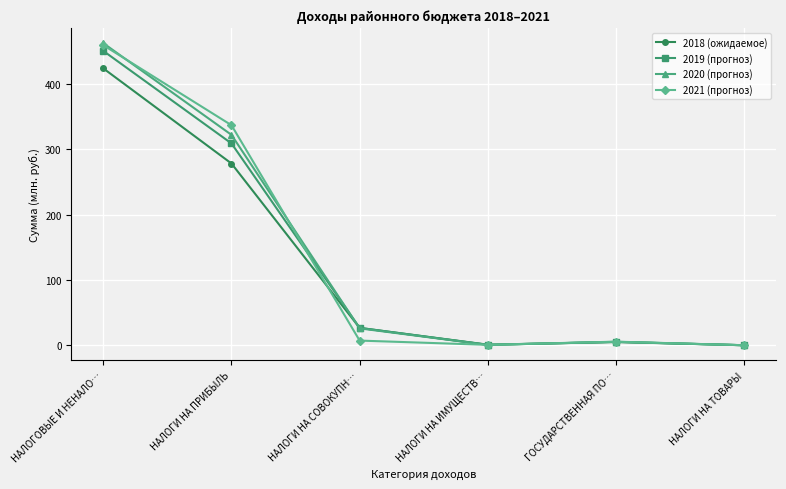

What position from the left is НАЛОГИ НА ПРИБЫЛЬ?

2